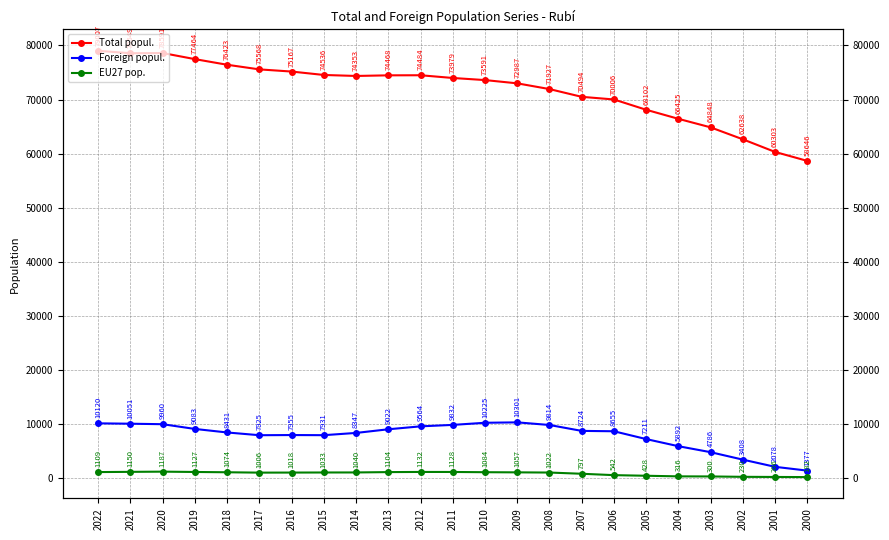

True or false: EU27 pop. and Total popul. intersect in this chart.

False